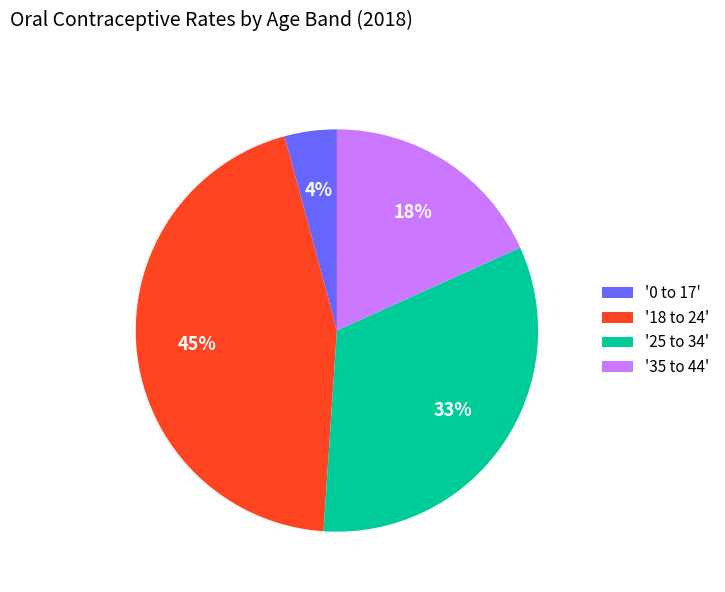

Is there a majority slice in this chart?

No